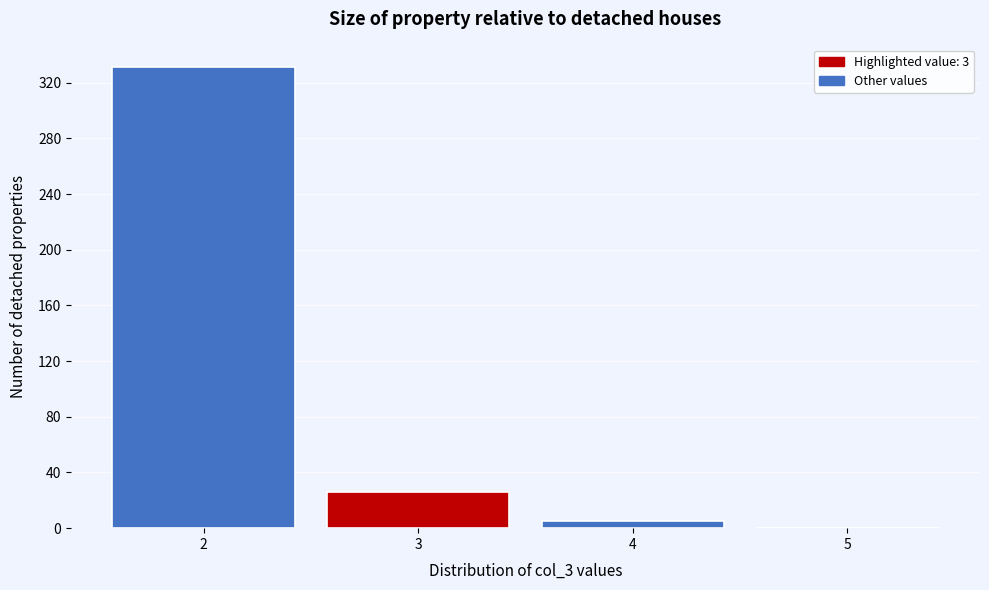

How tall is the bar that spans 3.5 to 4.5 on the x-axis? The values are not printed on the chart, so give them approximately, as read against the axis.

5